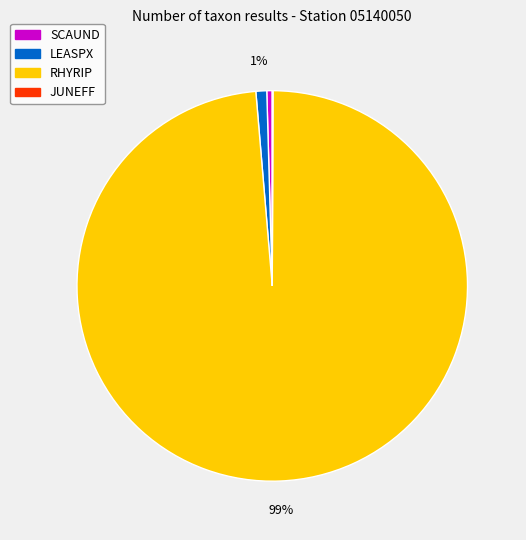

Which category has the biggest portion of the pie?

RHYRIP